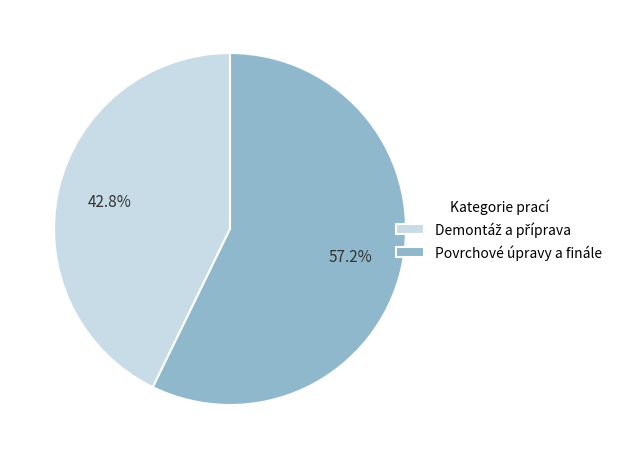

Does any single category account for the majority?

Yes